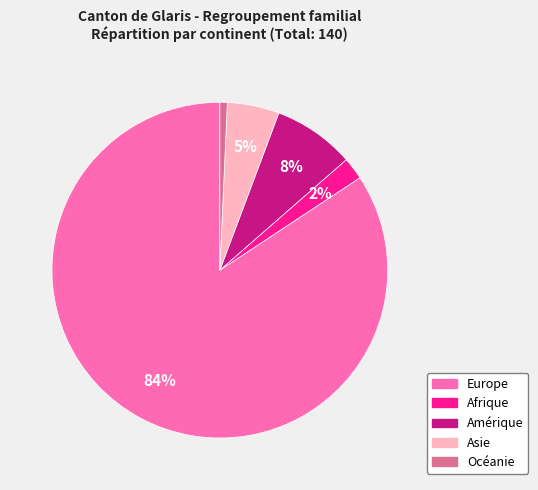

To the nearest percent, what is the difference between the Europe and Amérique slice percentages?

76%